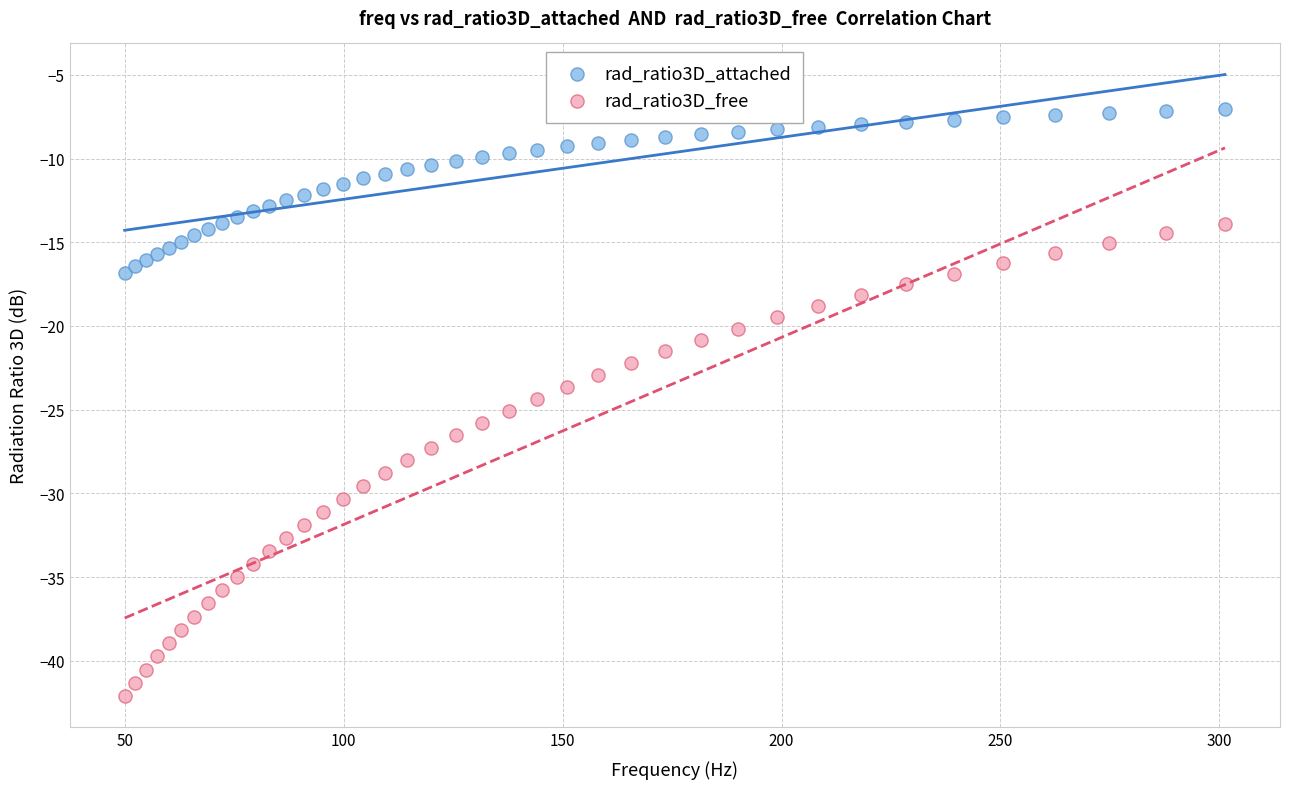

Which series has the largest Y range (max minus min)?

rad_ratio3D_free